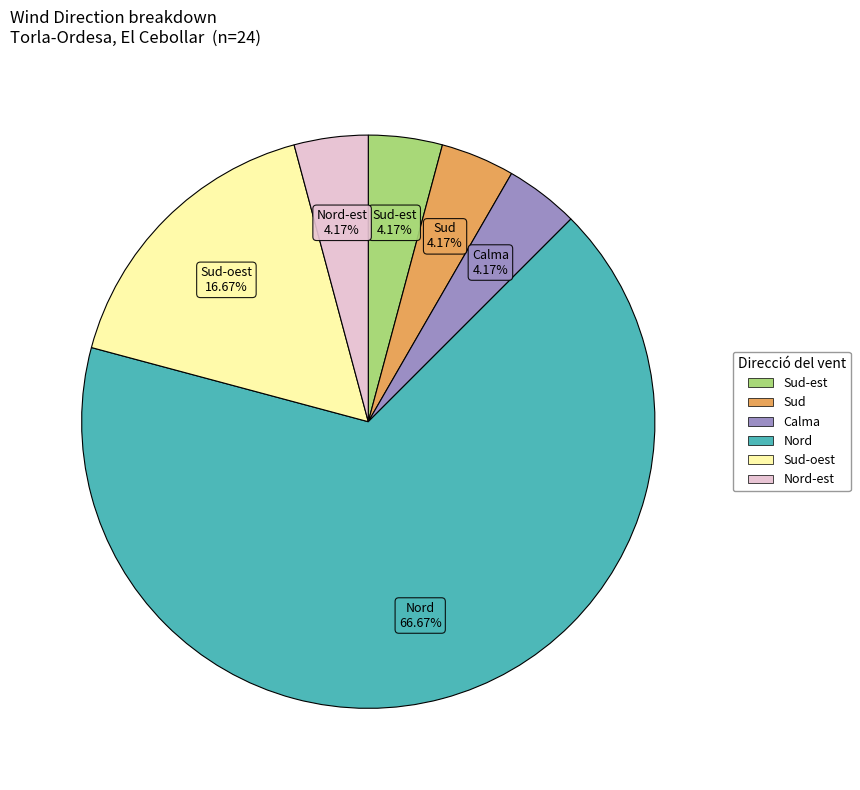

Is there any slice that represents more than half of the pie?

Yes